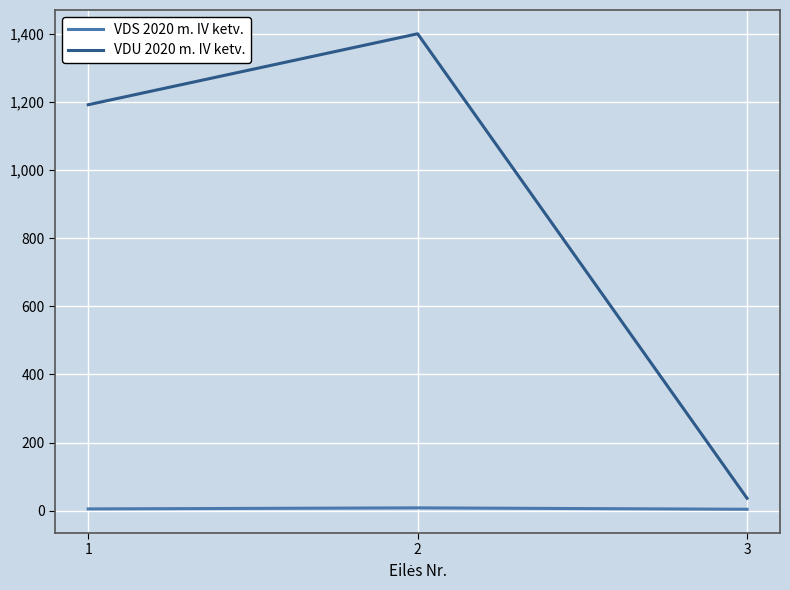

What is the maximum value for VDS 2020 m. IV ketv.?

8.1